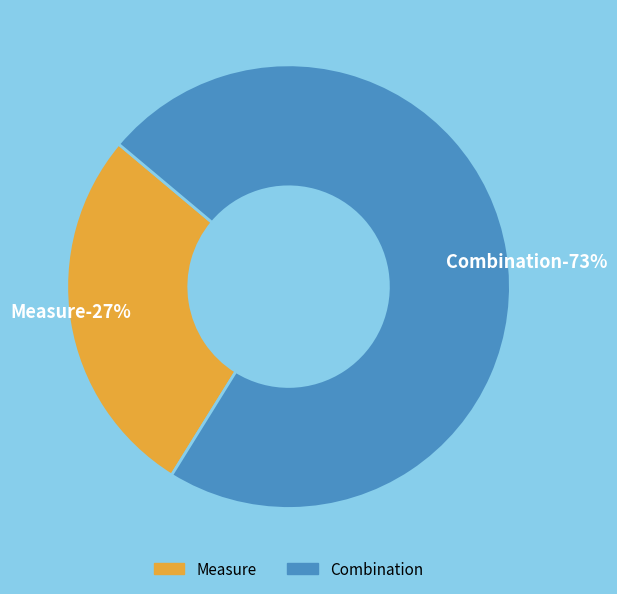

Is there any slice that represents more than half of the pie?

Yes